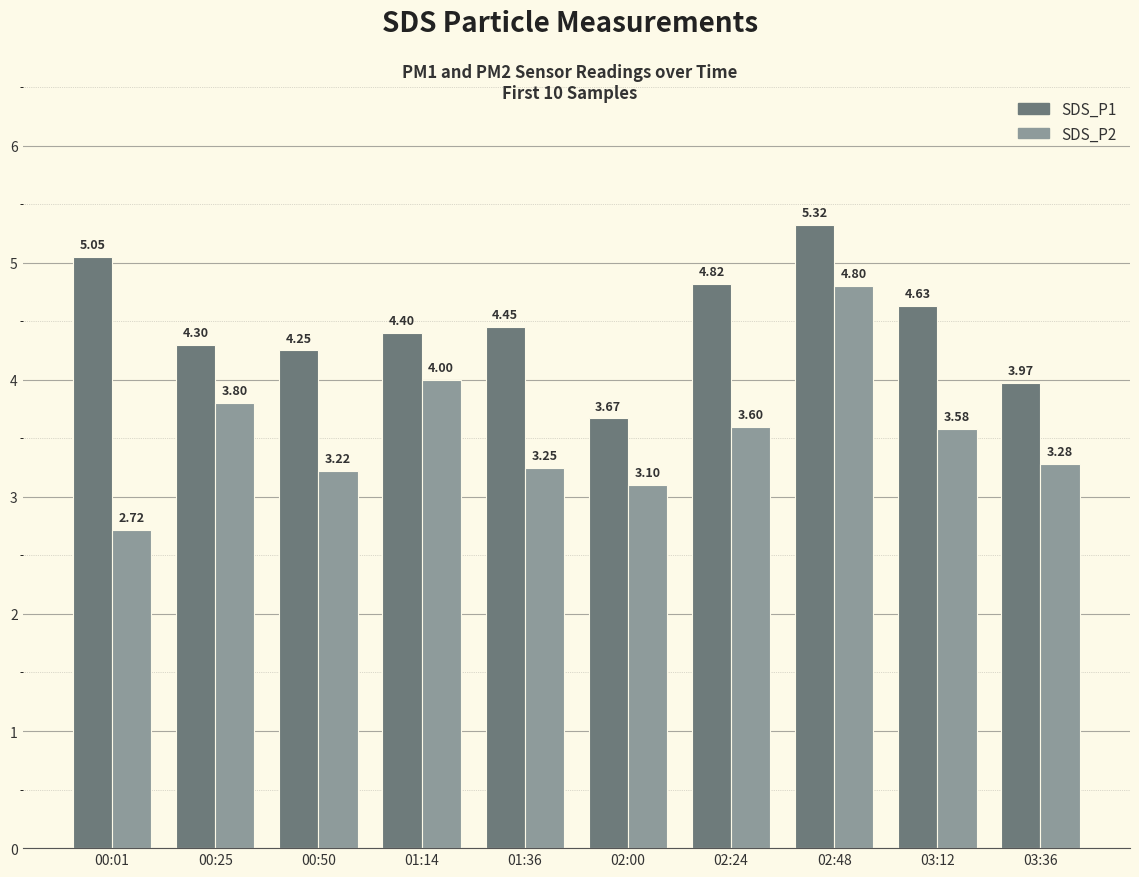

Rank the series by their average value, from highest to lowest.

SDS_P1, SDS_P2